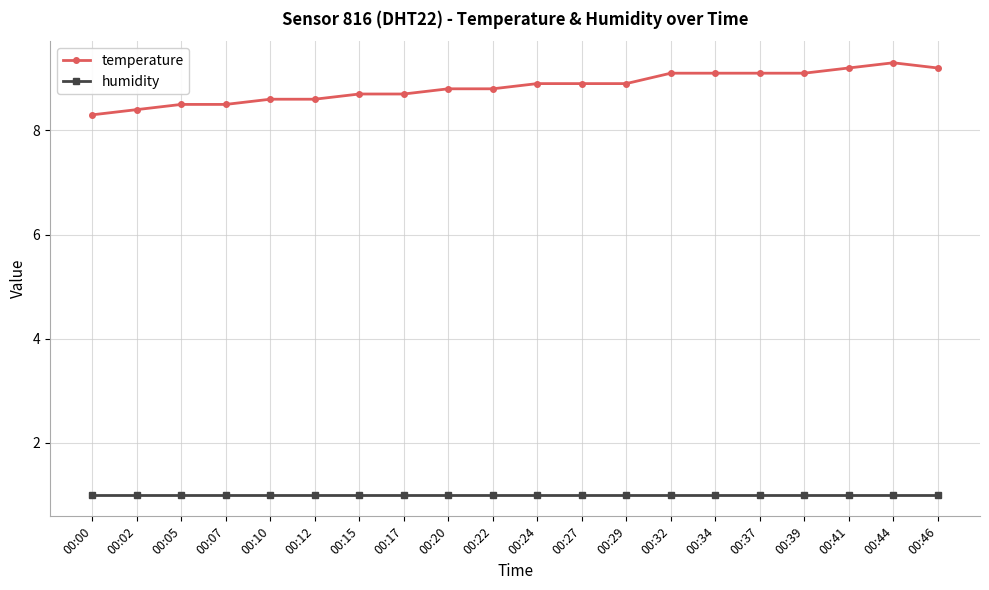

What is the minimum value shown in the chart?

1.0